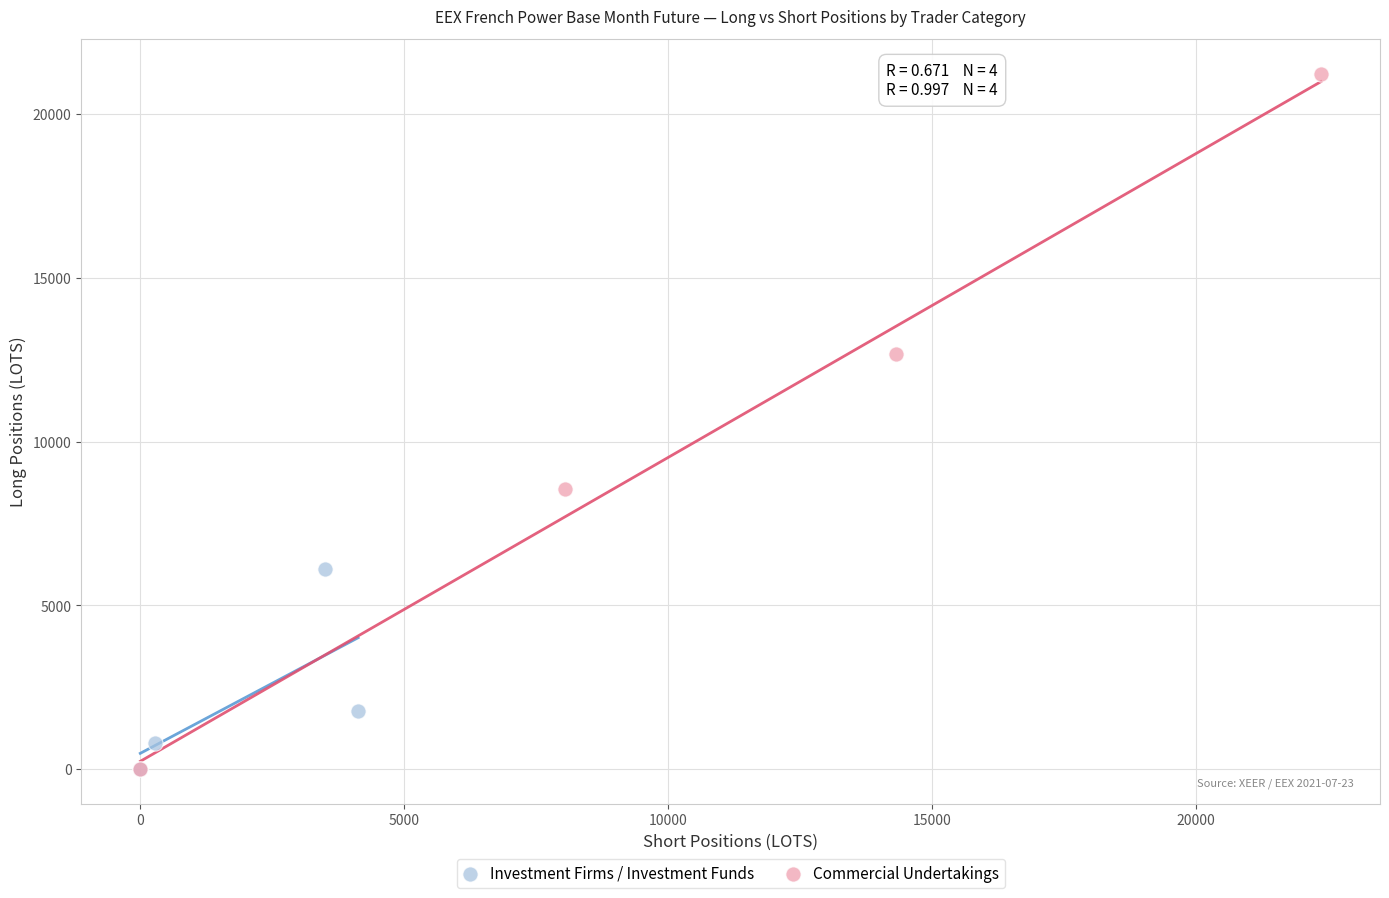

Which series contains the highest Y value?

Commercial Undertakings